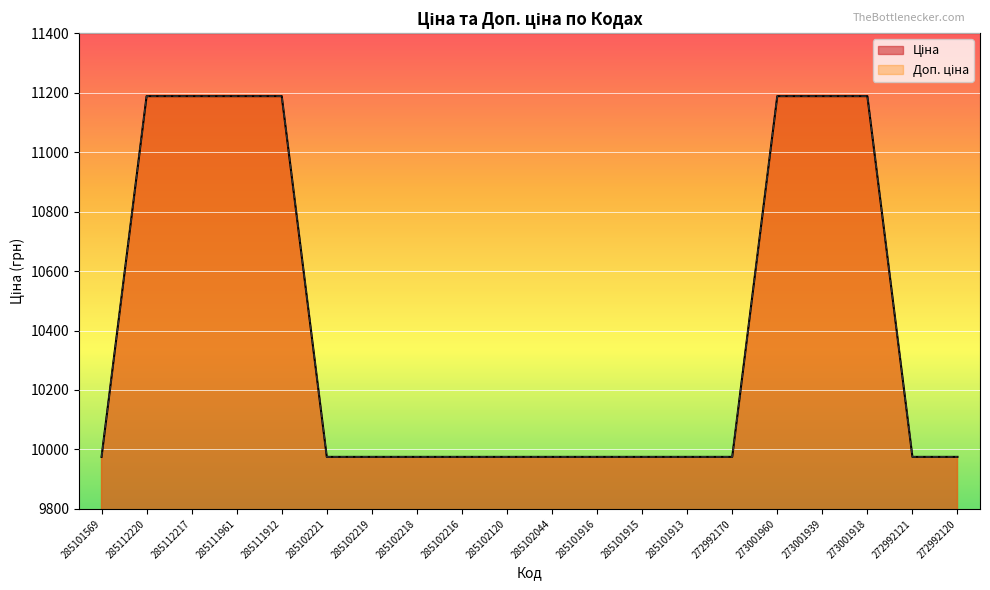

What is the difference between the maximum and minimum values in the Ціна series?

1213.2